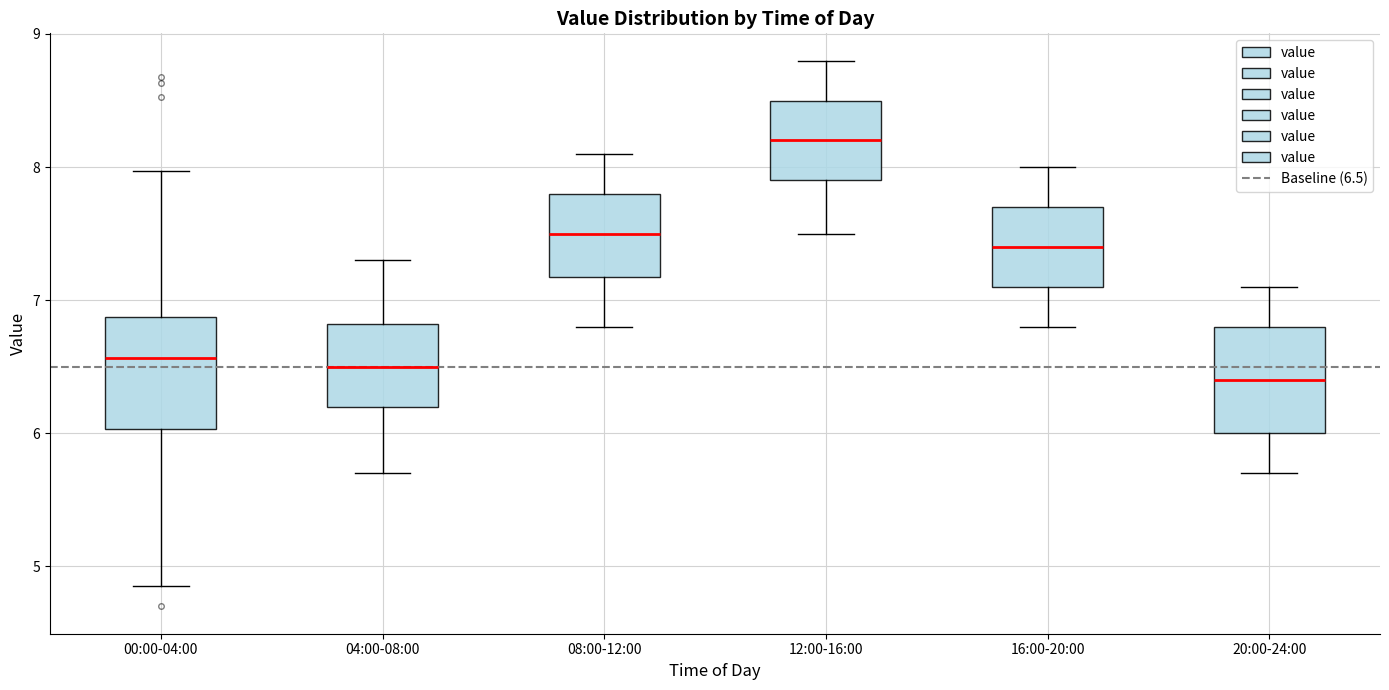

Which box's median line is the highest?

12:00-16:00